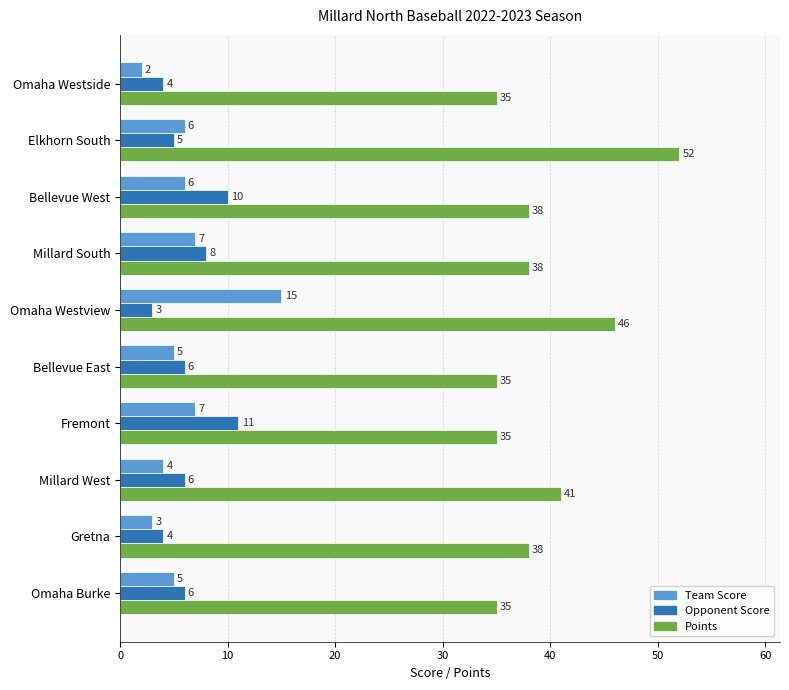

Read the Points value at Fremont, to the nearest 5.

35